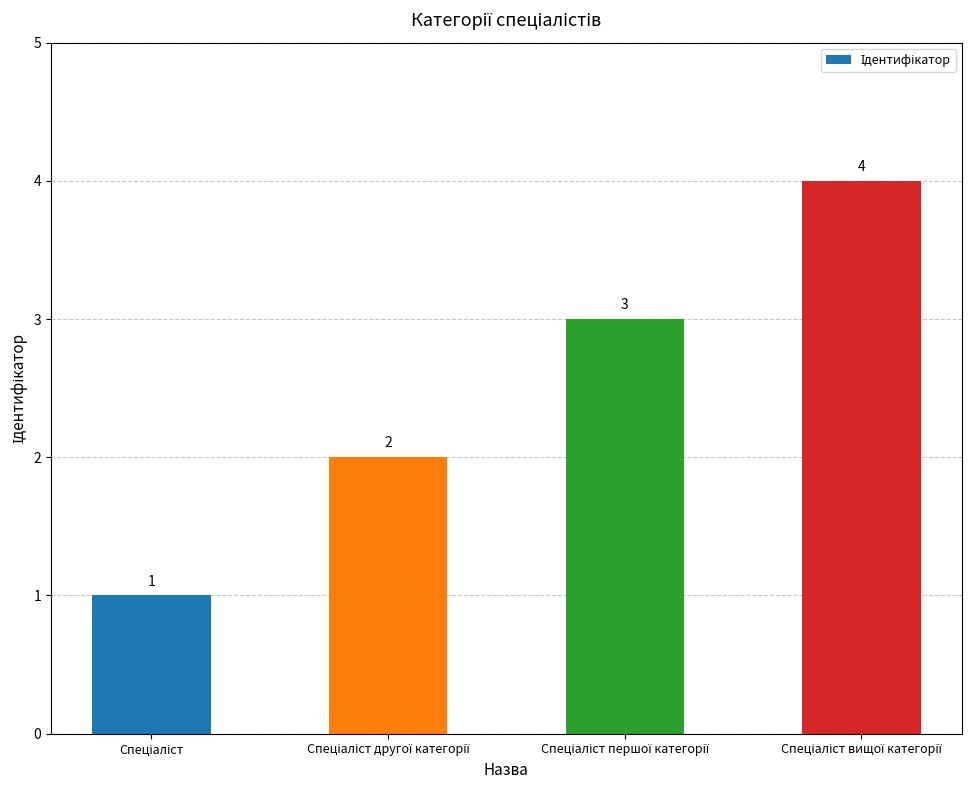

What is the sum of all values?

10